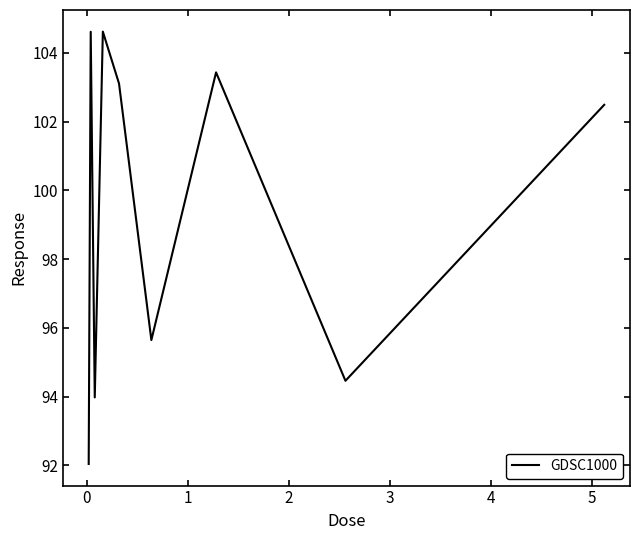

What is the greatest value displayed?

104.6